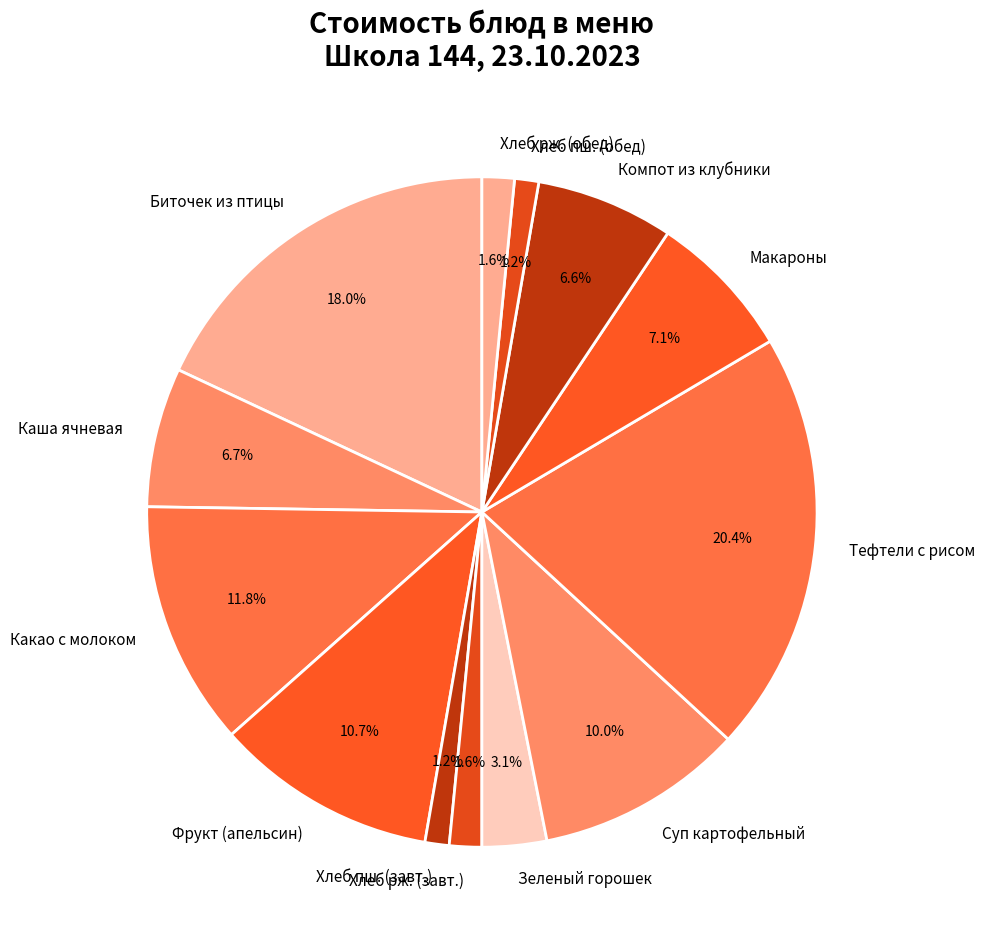

Combined, do Зеленый горошек and Компот из клубники account for over 50%?

No